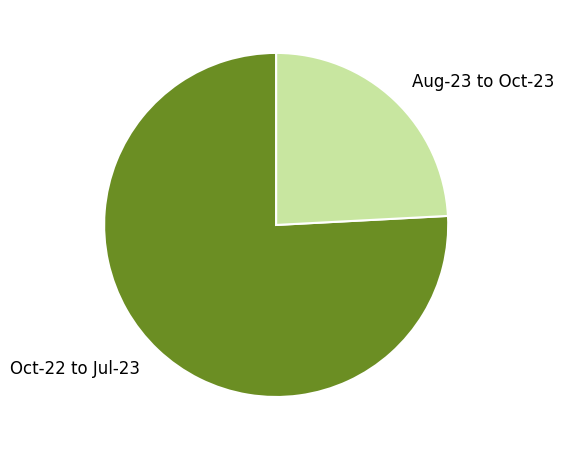

True or false: Aug-23 to Oct-23 accounts for 9% of the total.

False